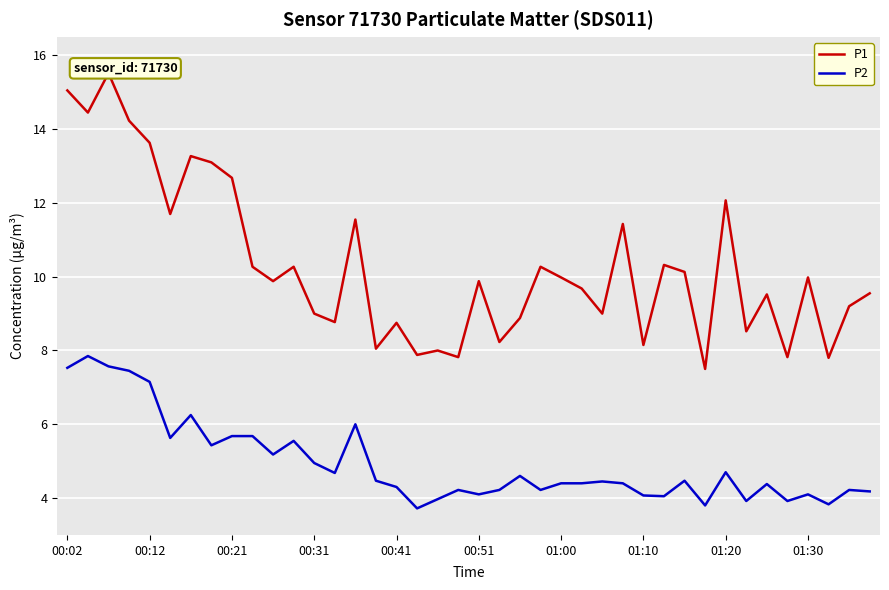

What position from the left is 25?

26